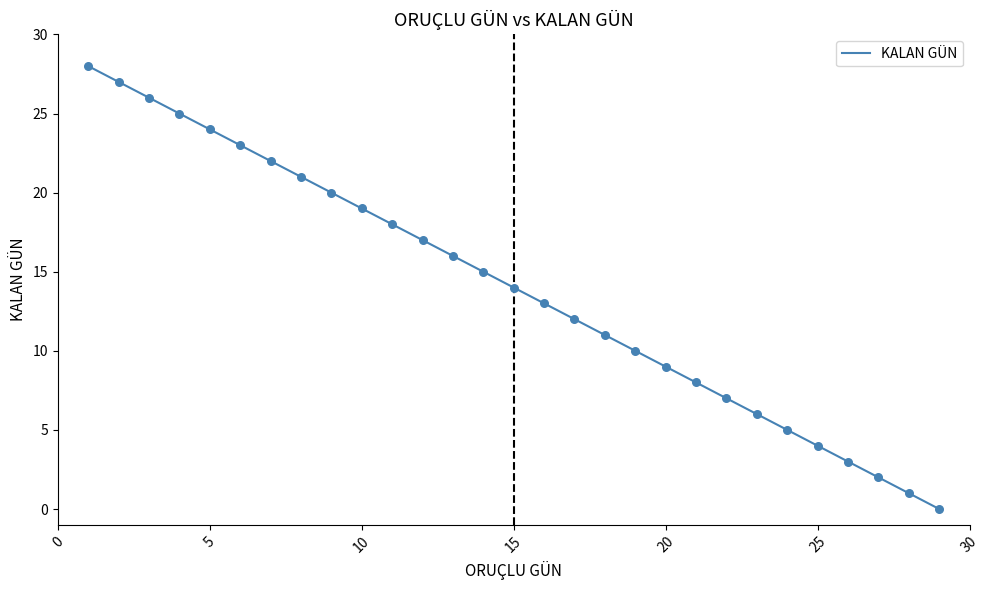

What is the difference between the maximum and minimum values?

28